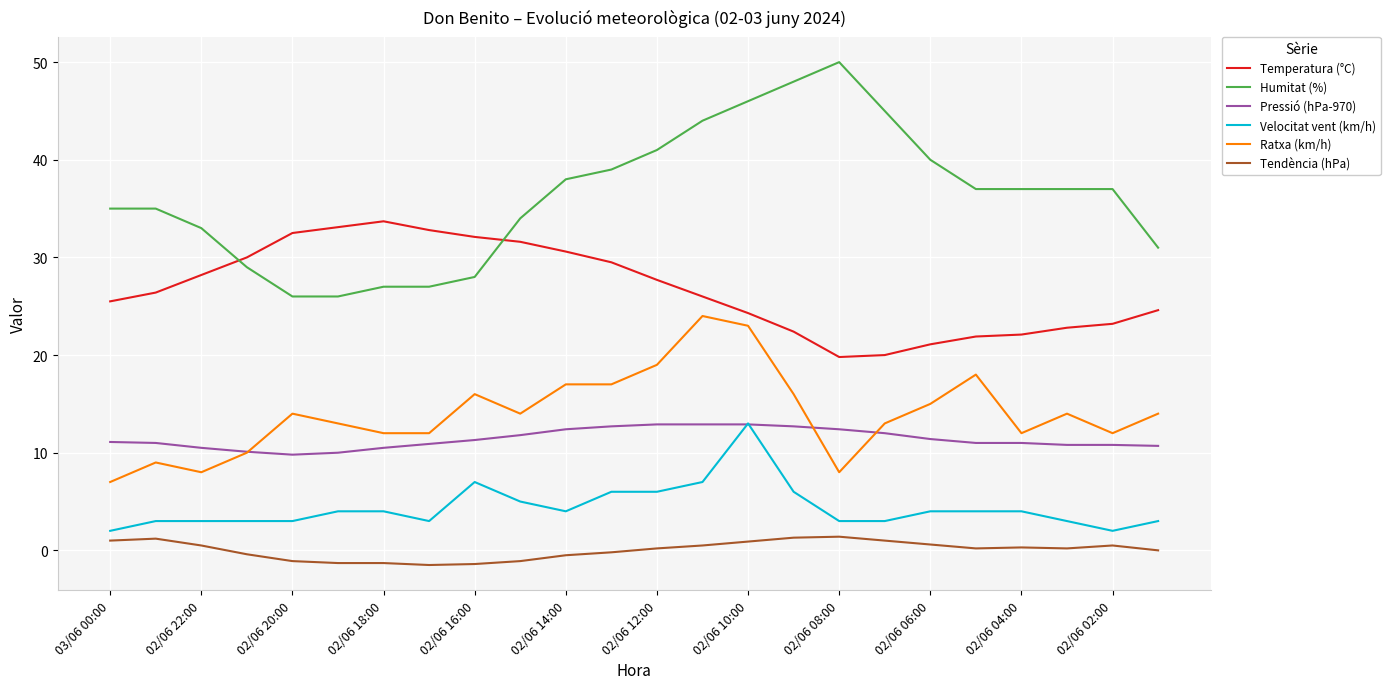

True or false: Ratxa (km/h) and Velocitat vent (km/h) cross at least once.

False